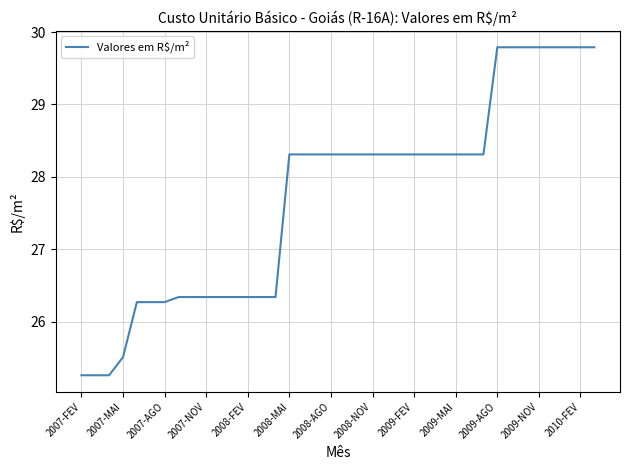

What is the minimum value shown in the chart?

25.3